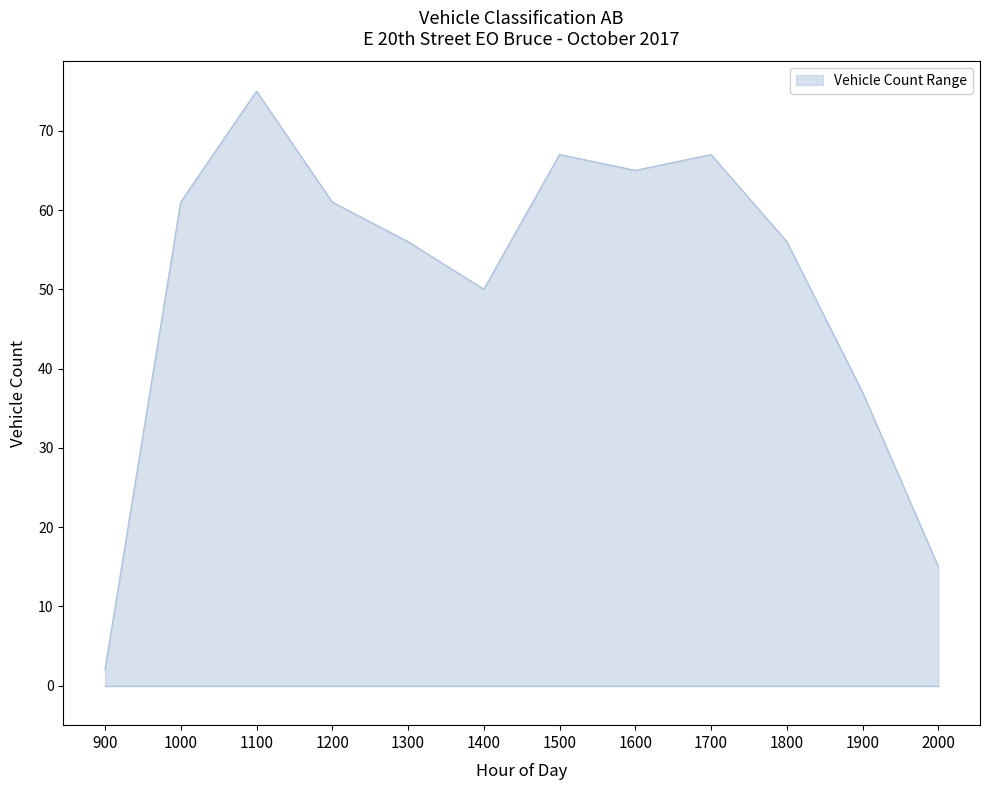

How many lines are shown in the chart?

1